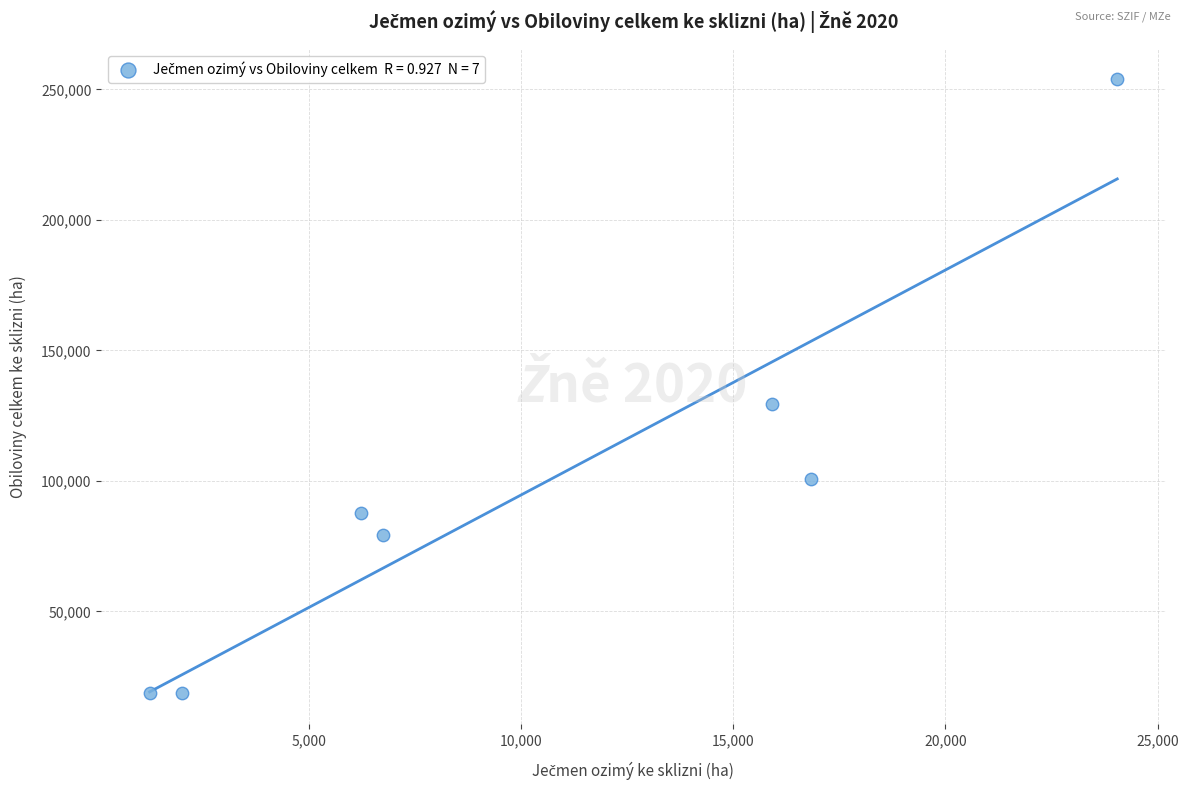

What is the range of X values (max minus min)?

22795.4